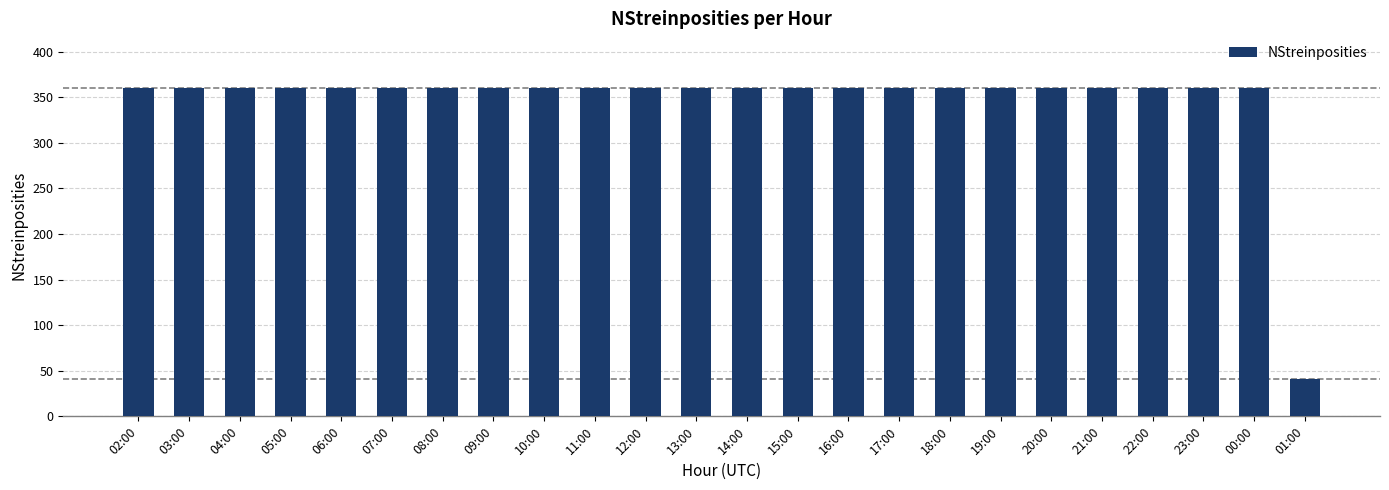

The chart shows a value of 360 at 14:00. True or false?

True